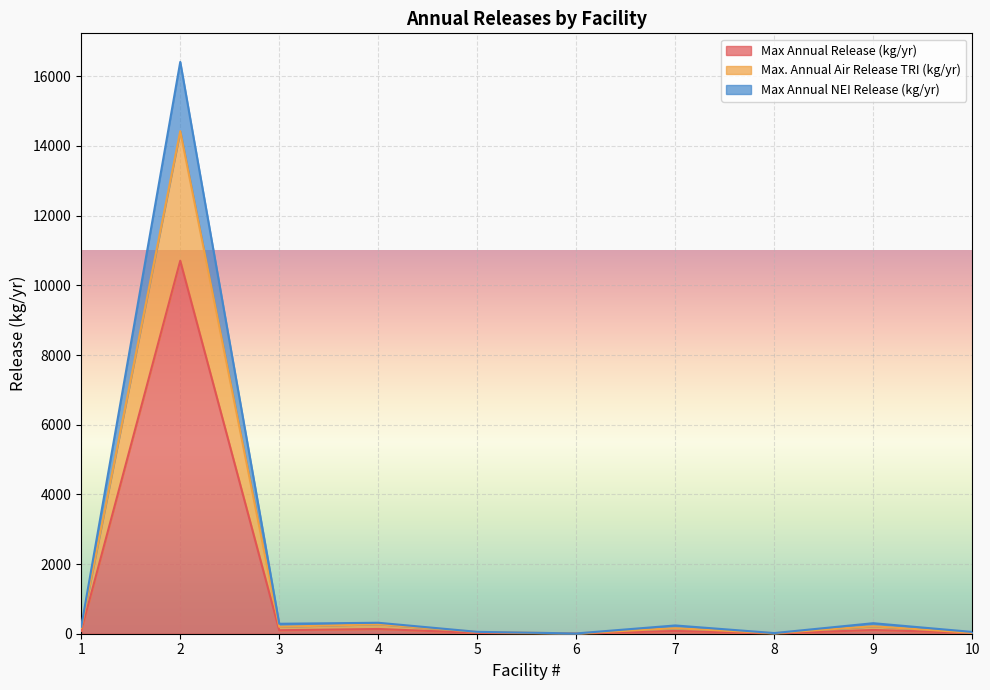

What is the highest value of the Max Annual Release (kg/yr) series?

10706.6